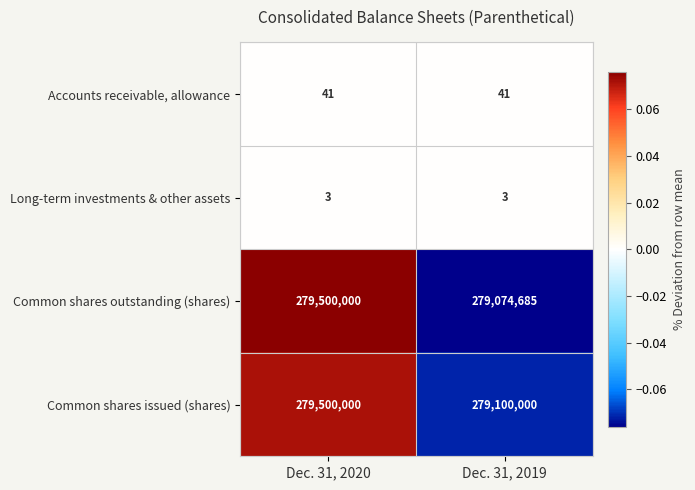

True or false: Accounts receivable, allowance has a value of 68 at Dec. 31, 2020.

False